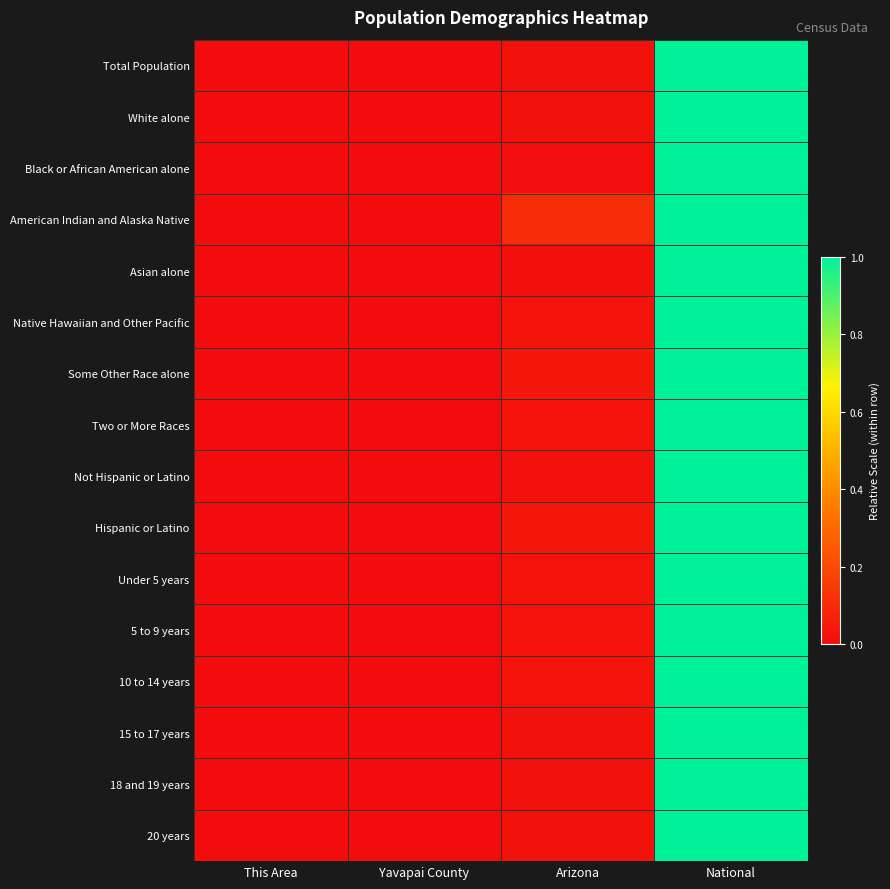

At how many categories does at least one series exceed 0?

3